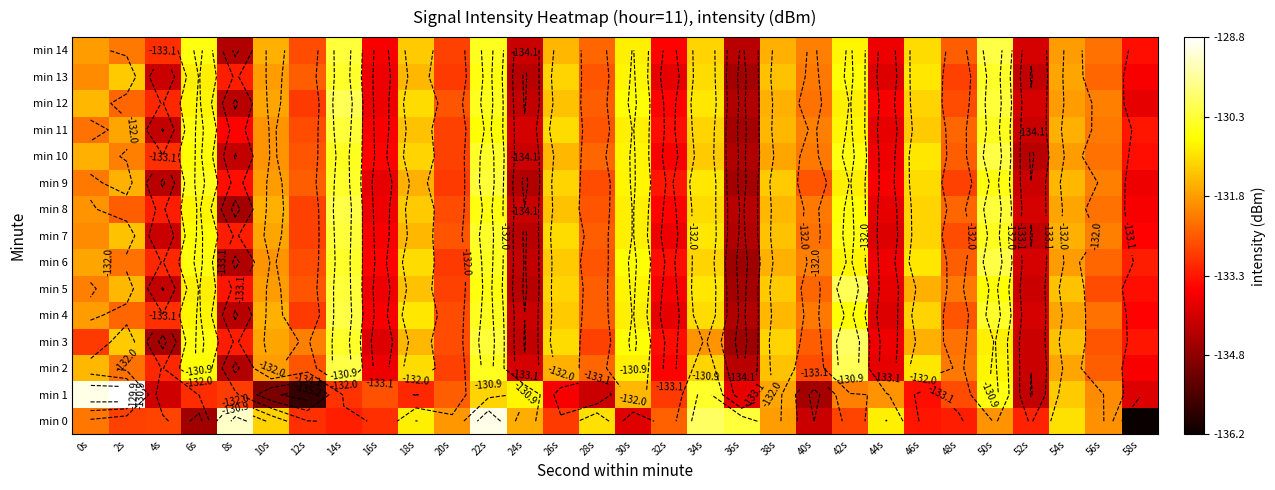

What is the minimum value shown in the chart?

-136.2